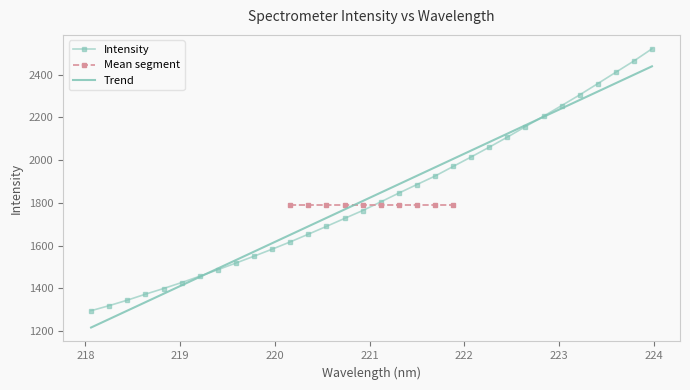

At which label is the value closest to 1908?

221.6902